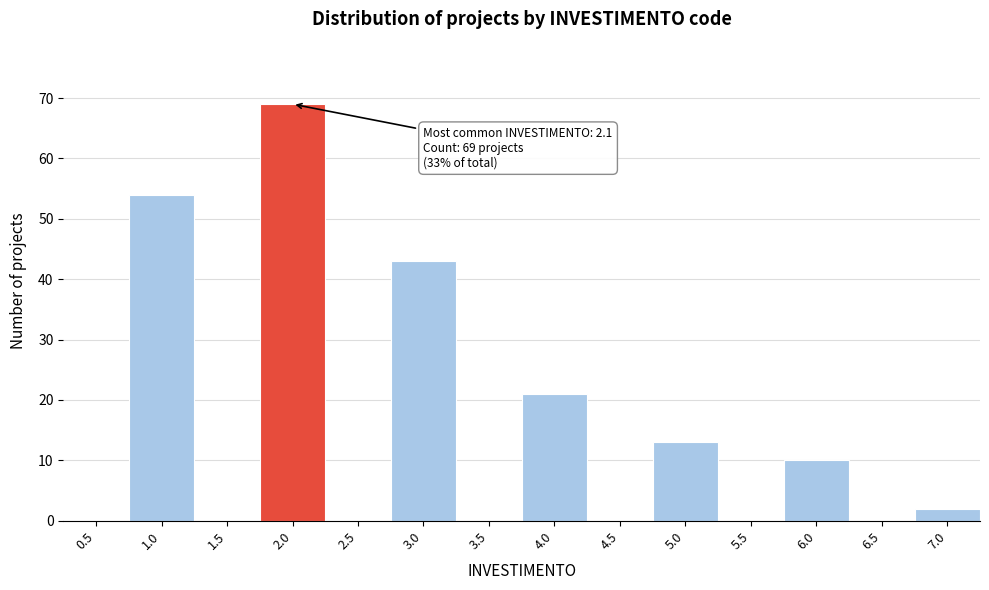

Reading left to right, transcribe all the data shown in this chart.

0.5=0	1.0=54	1.5=0	2.0=69	2.5=0	3.0=43	3.5=0	4.0=21	4.5=0	5.0=13	5.5=0	6.0=10	6.5=0	7.0=2